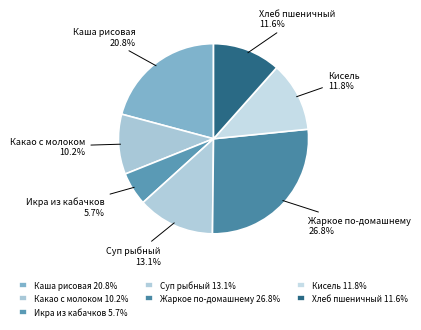

To the nearest percent, what is the average slice percentage?

14%